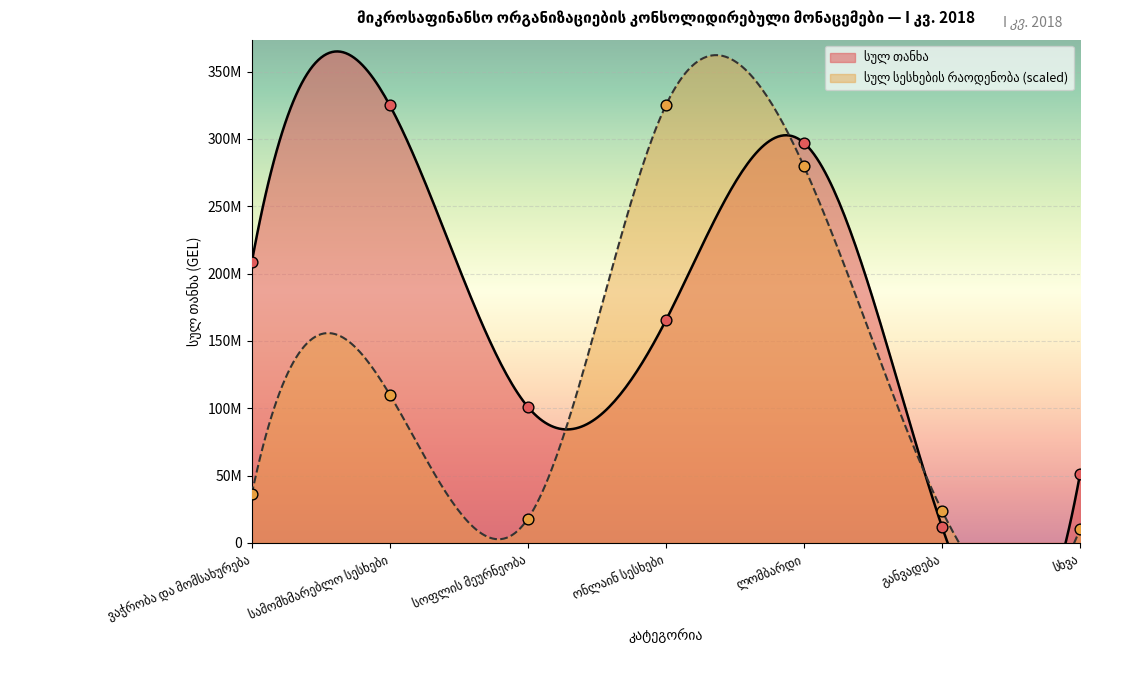

At which category is the sum across all series the highest?

ლომბარდი